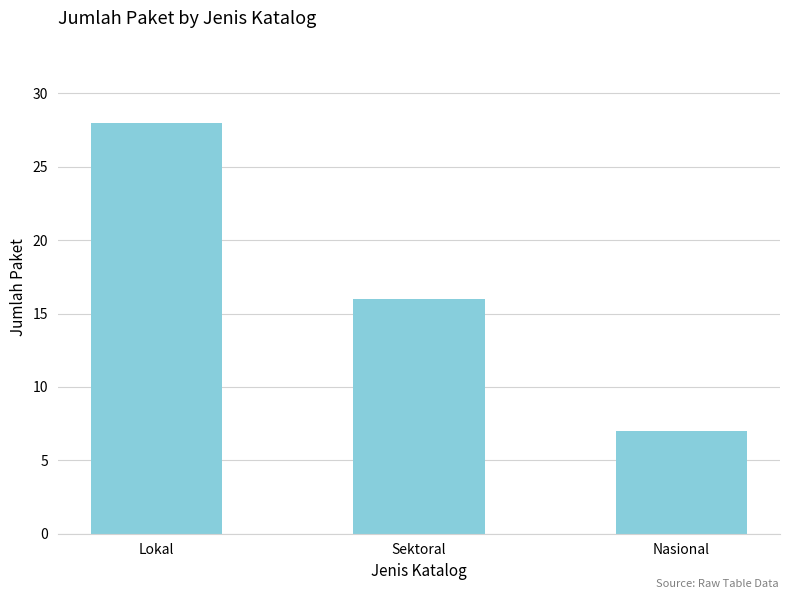

Is it true that the value at Sektoral is 23?

False